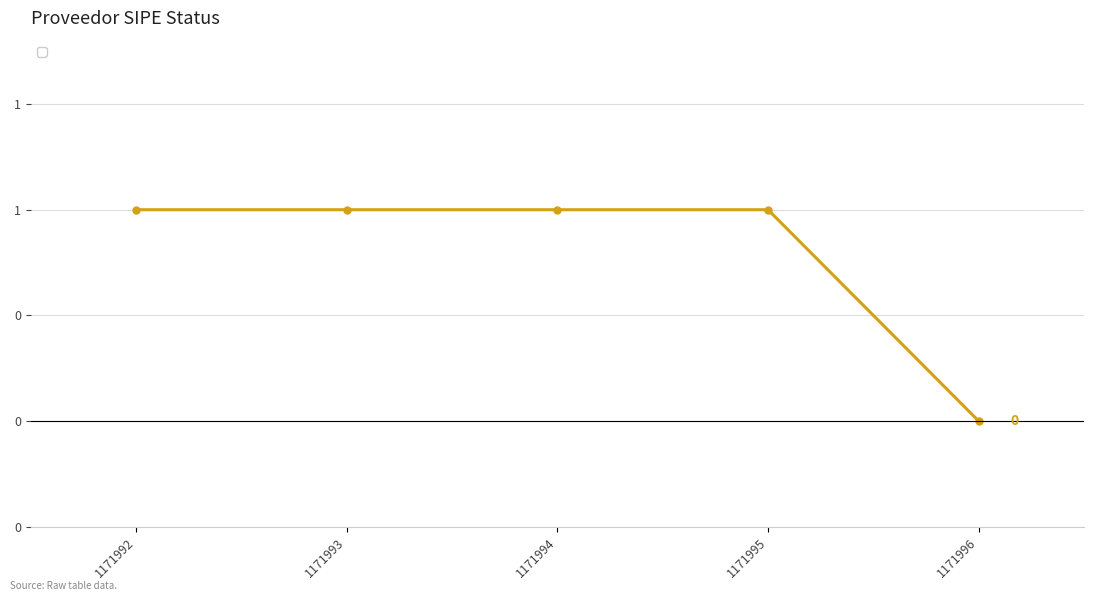

The value at 1171995 is 1. True or false?

True